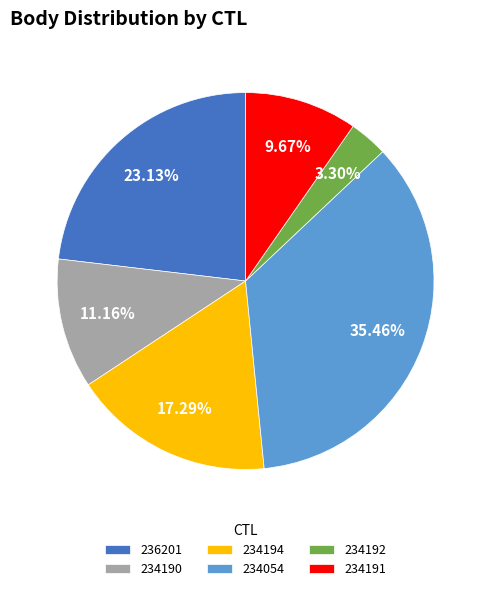

Combined, do 236201 and 234054 account for over 50%?

Yes